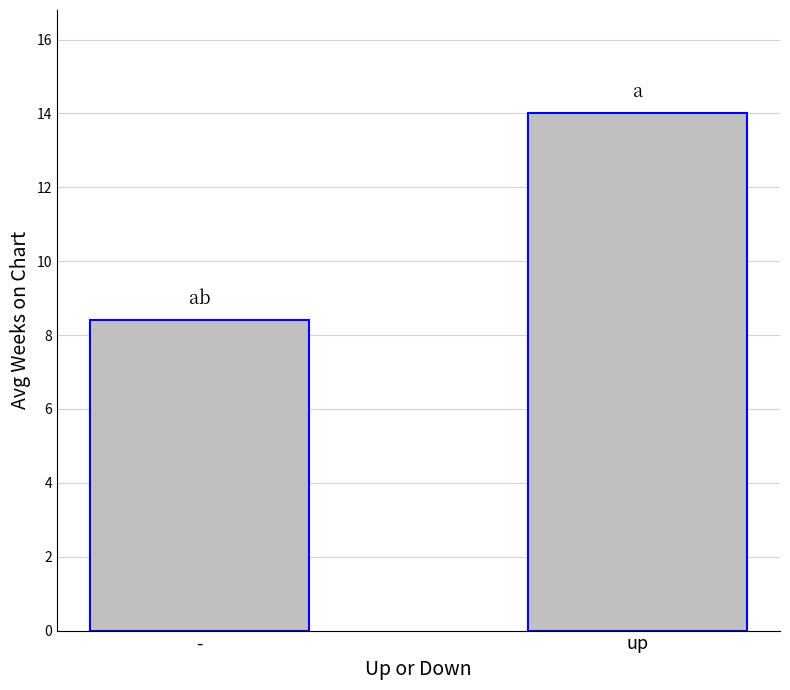

Where is the data nearest to the value 11?

-